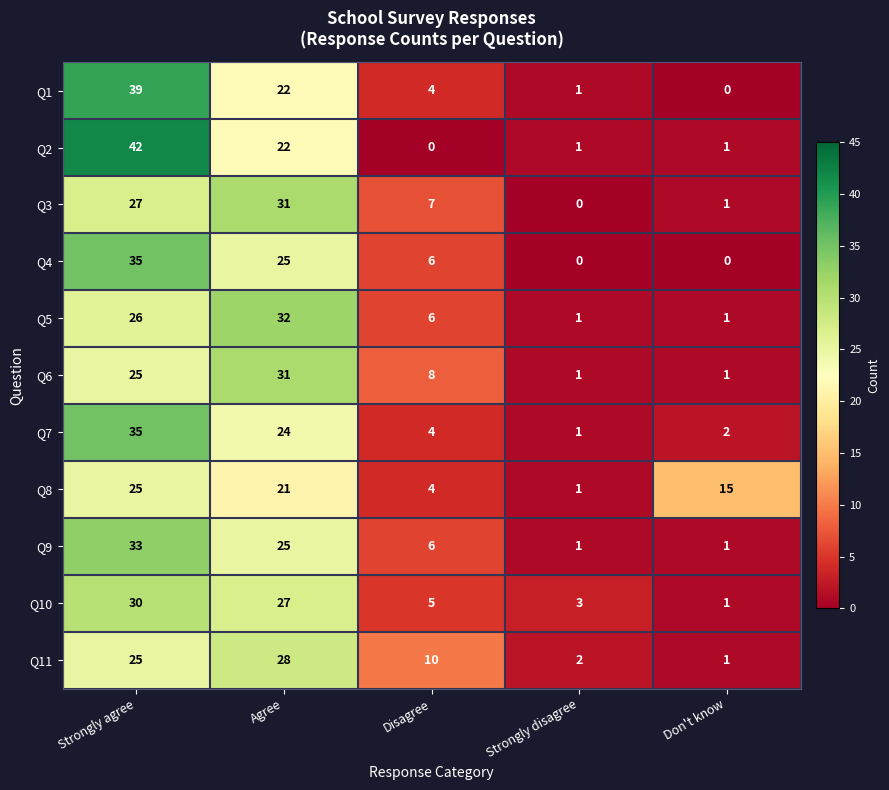

At which label is Q3 closest to 15?

Disagree